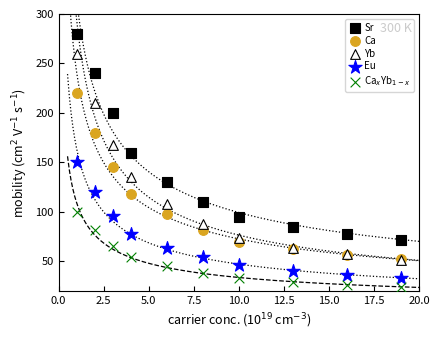

Which series reaches the minimum Y coordinate?

Ca$_x$Yb$_{1-x}$